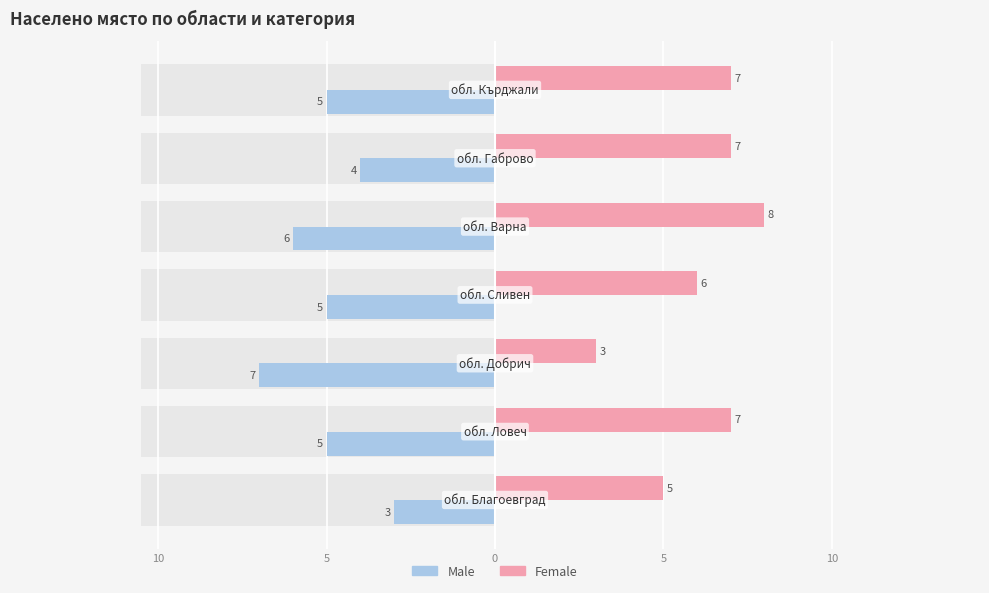

Reading left to right, what are all the values shown in this chart?

Male: -3	-5	-7	-5	-6	-4	-5
Female: 5	7	3	6	8	7	7